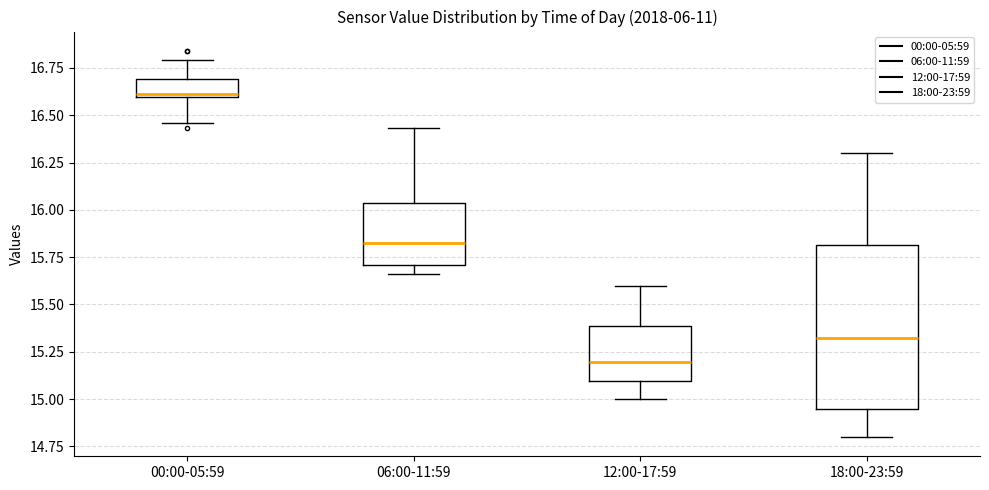

Where is the upper edge of the box for 18:00-23:59 on the y-axis? The values are not printed on the chart, so give them approximately, as read against the axis.

15.80